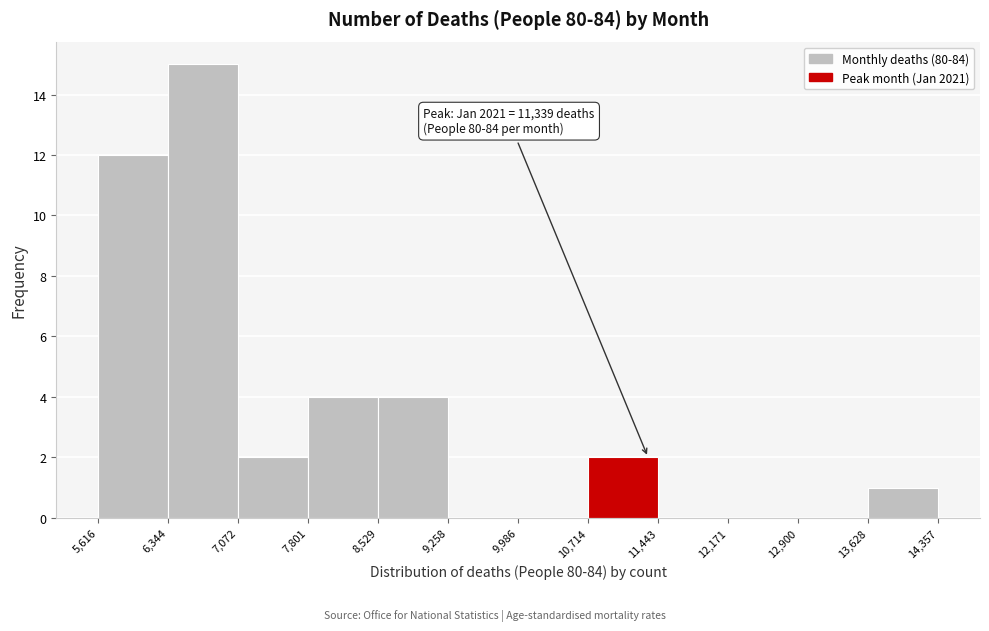

Over which range of the x-axis is the bar tallest?

6,344 to 7,072